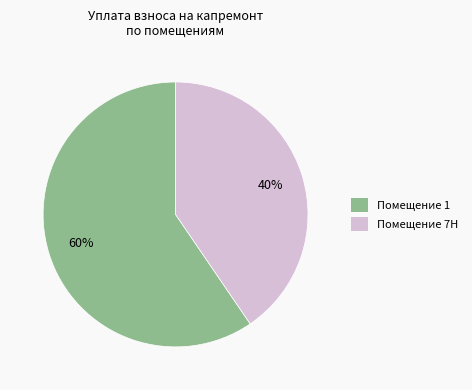

Rank the categories by value from highest to lowest.

Помещение 1, Помещение 7Н